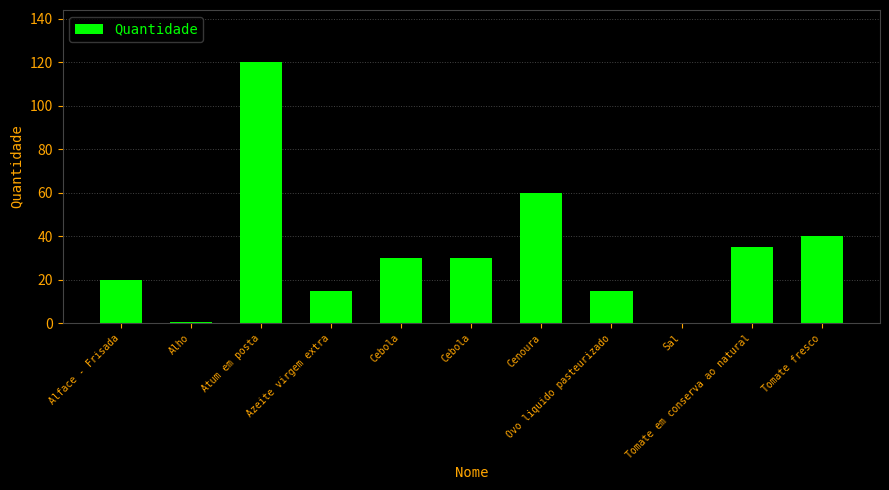

What is the value of the 7th bar from the left?

60.0